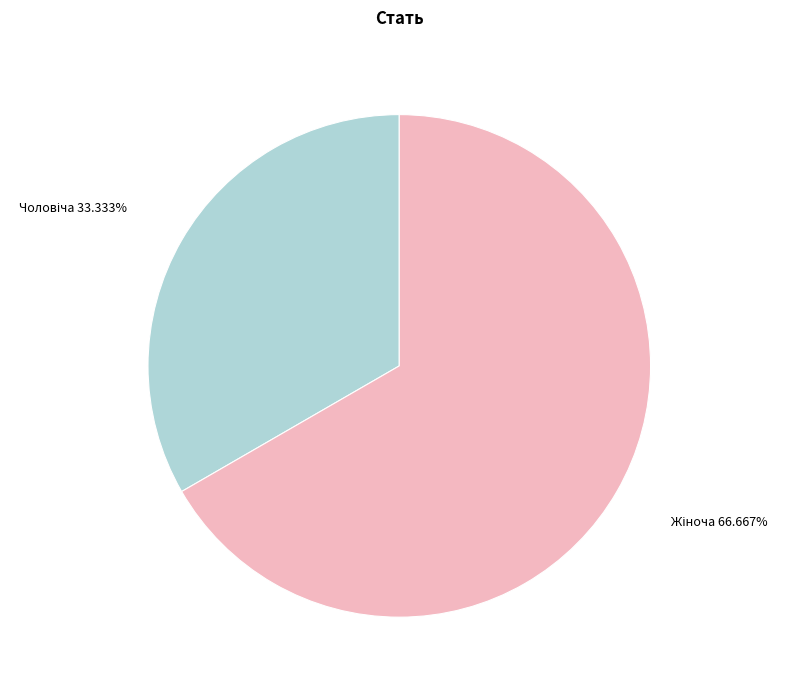

Is there any slice that represents more than half of the pie?

Yes